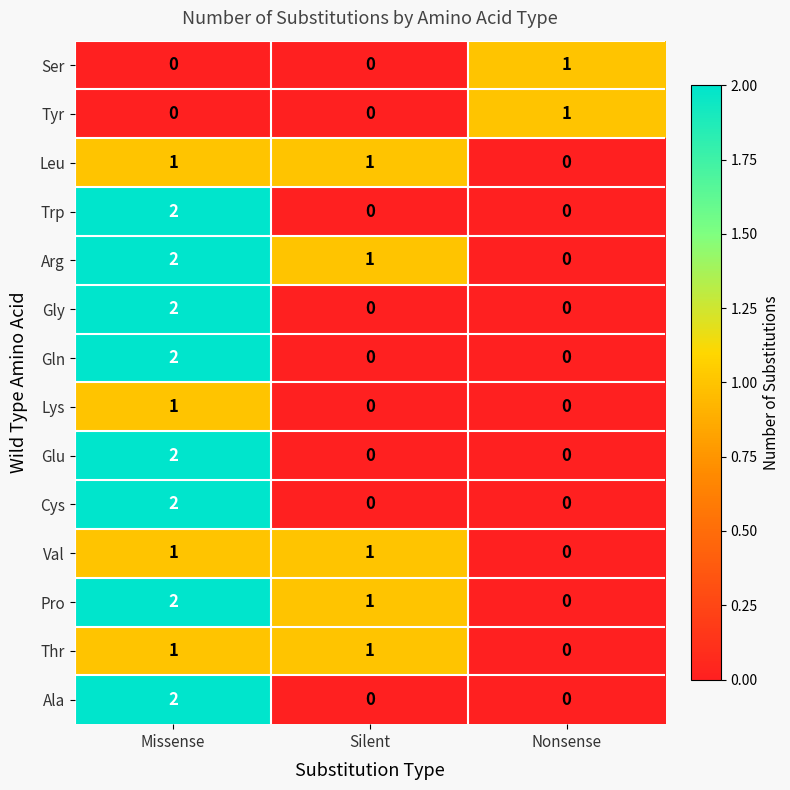

Is the value of Gly at Silent greater than the value of Leu at Silent?

No